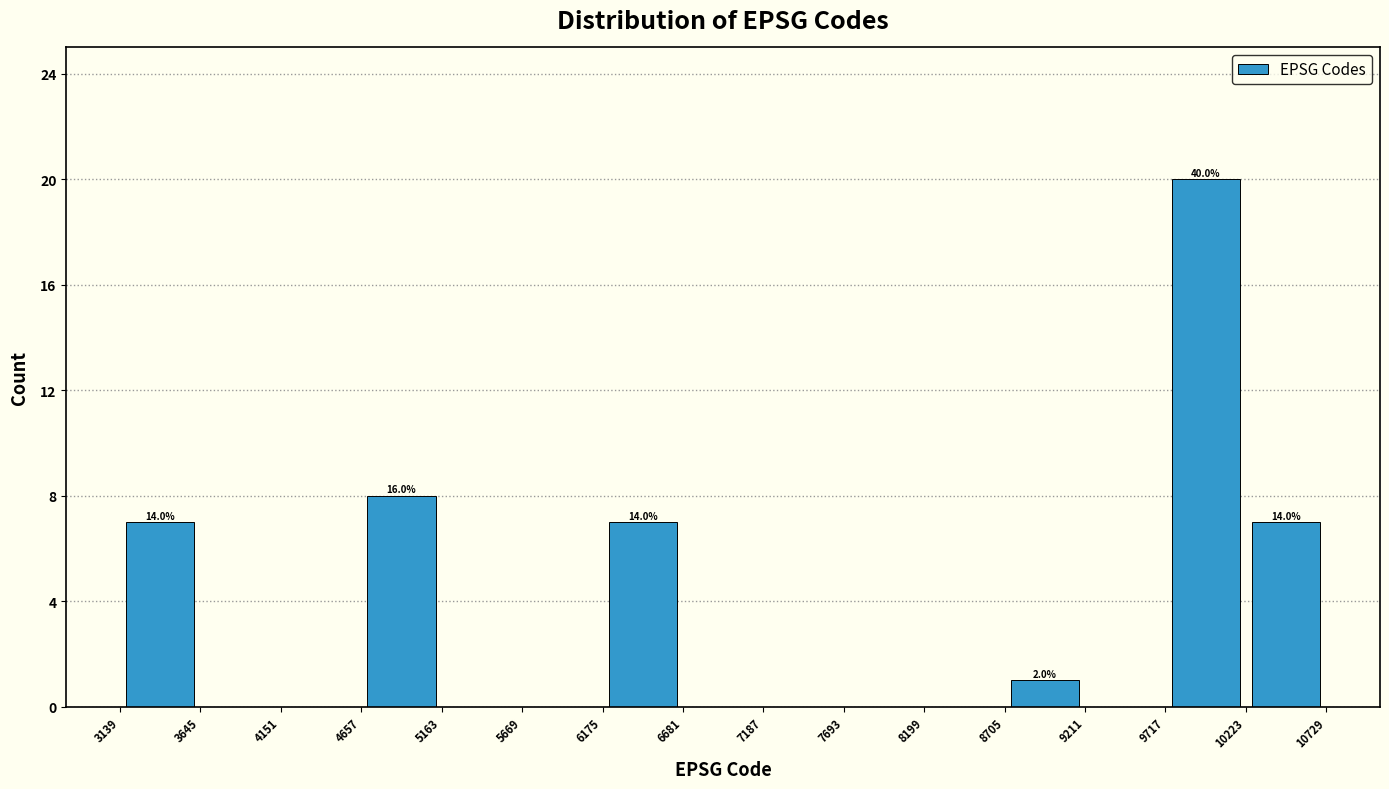

Over which range of the x-axis is the bar tallest?

9717 to 10223